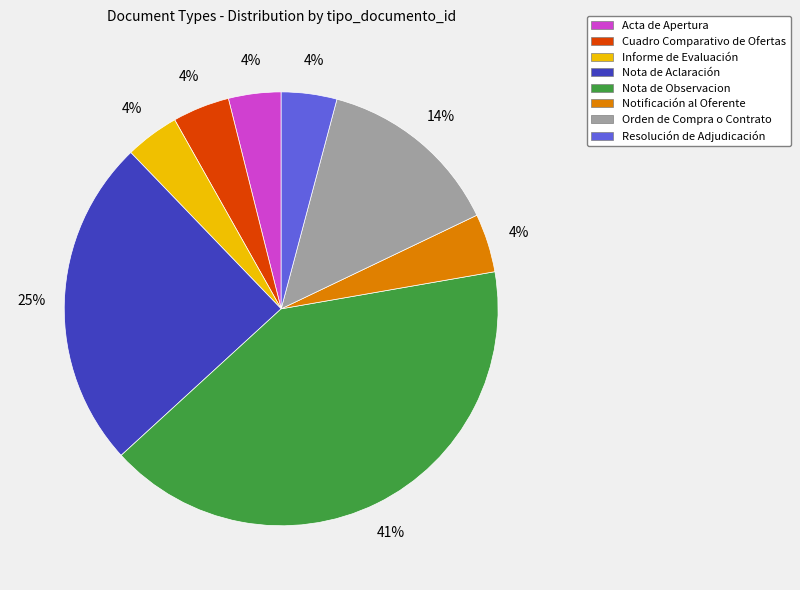

To the nearest percent, what percentage of the pie is Nota de Aclaración?

25%